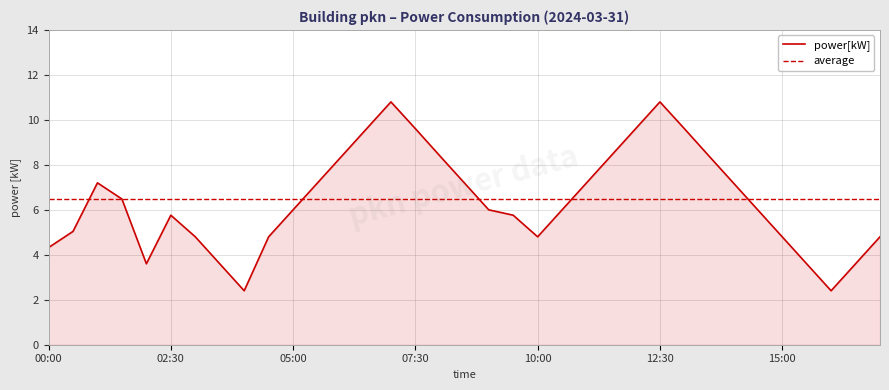

At which category does the chart reach its peak across all series?

07:00